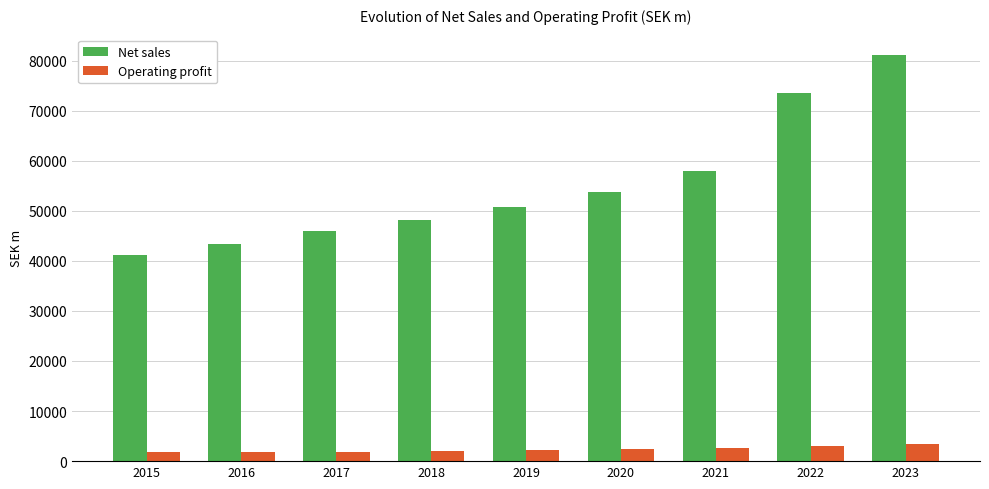

At how many categories does at least one series exceed 39879?

9